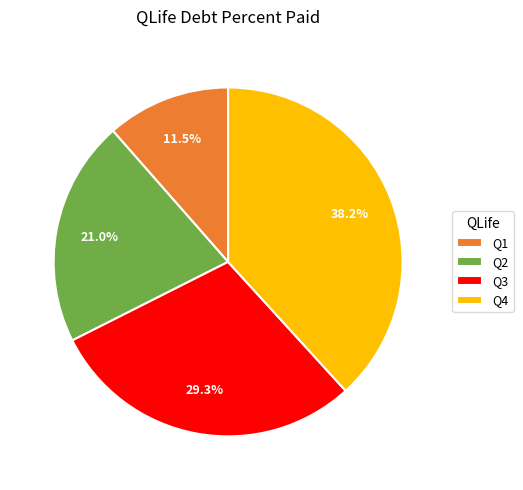

How much of the chart is everything except Q2?

79.0%